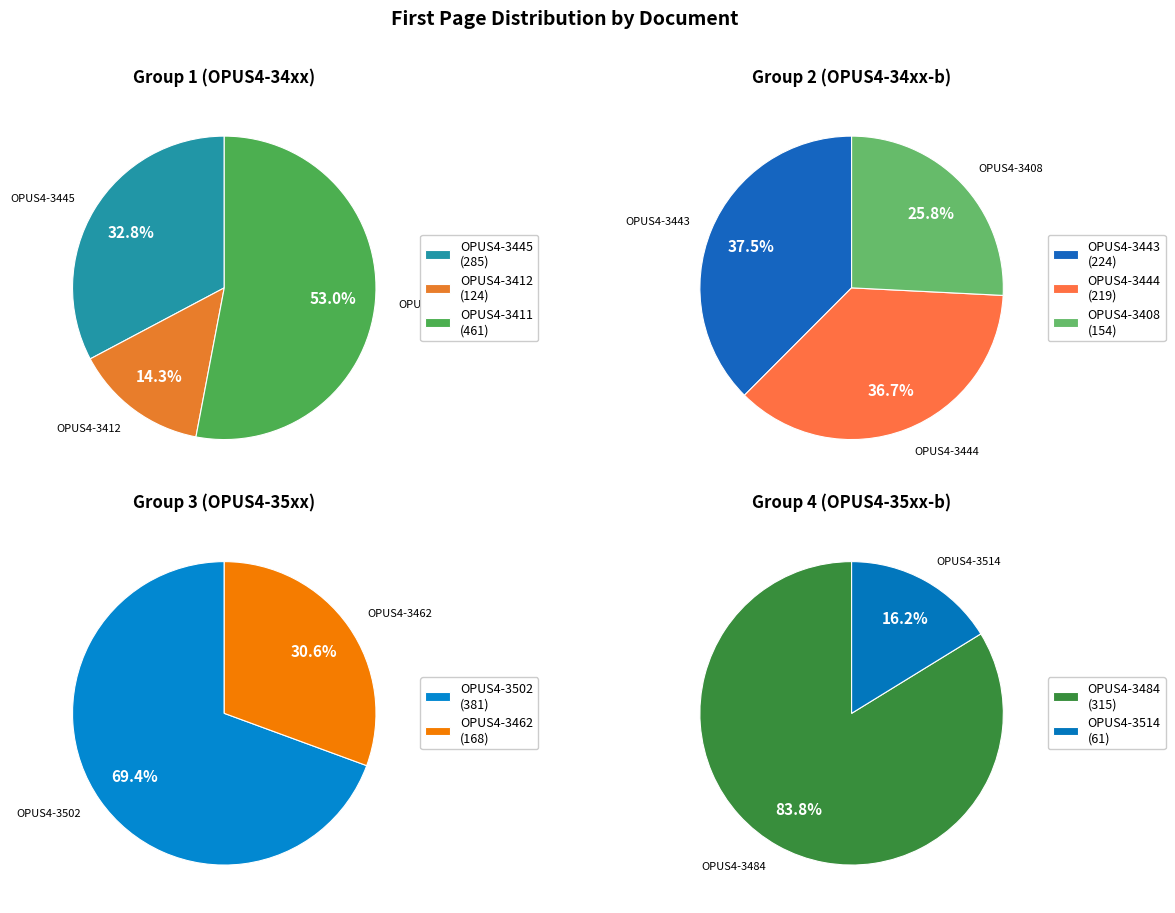

The OPUS4-3484 slice represents 2% of the pie. True or false?

False